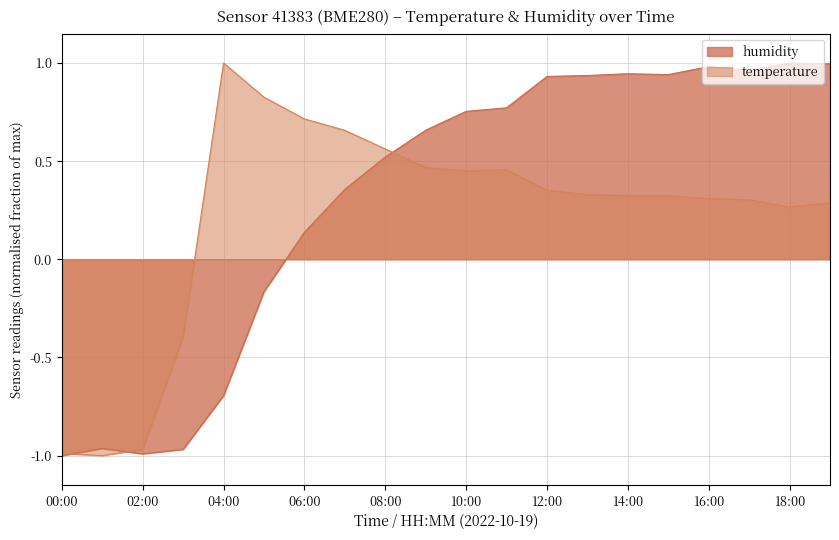

Reading right to left, extract all data points from this chart.

humidity: 1.0	1.0	1.0	1.0	0.9	0.9	0.9	0.9	0.8	0.8	0.7	0.5	0.4	0.1	-0.2	-0.7	-1.0	-1.0	-1.0	-1.0
temperature: 0.3	0.3	0.3	0.3	0.3	0.3	0.3	0.4	0.5	0.5	0.5	0.6	0.7	0.7	0.8	1.0	-0.4	-1.0	-1.0	-1.0